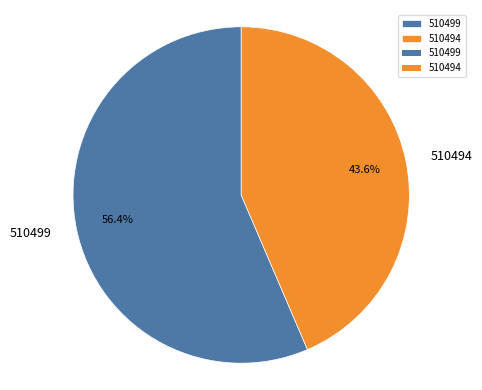

What portion of the pie excludes 510494?

56.4%